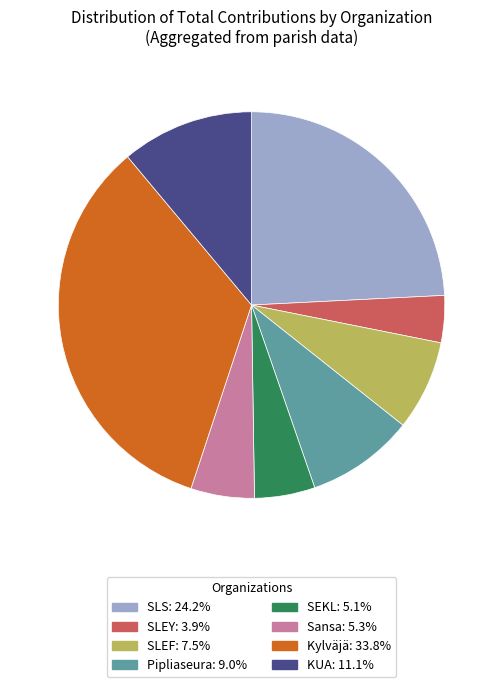

Does Pipliaseura represent more than half of the total?

No